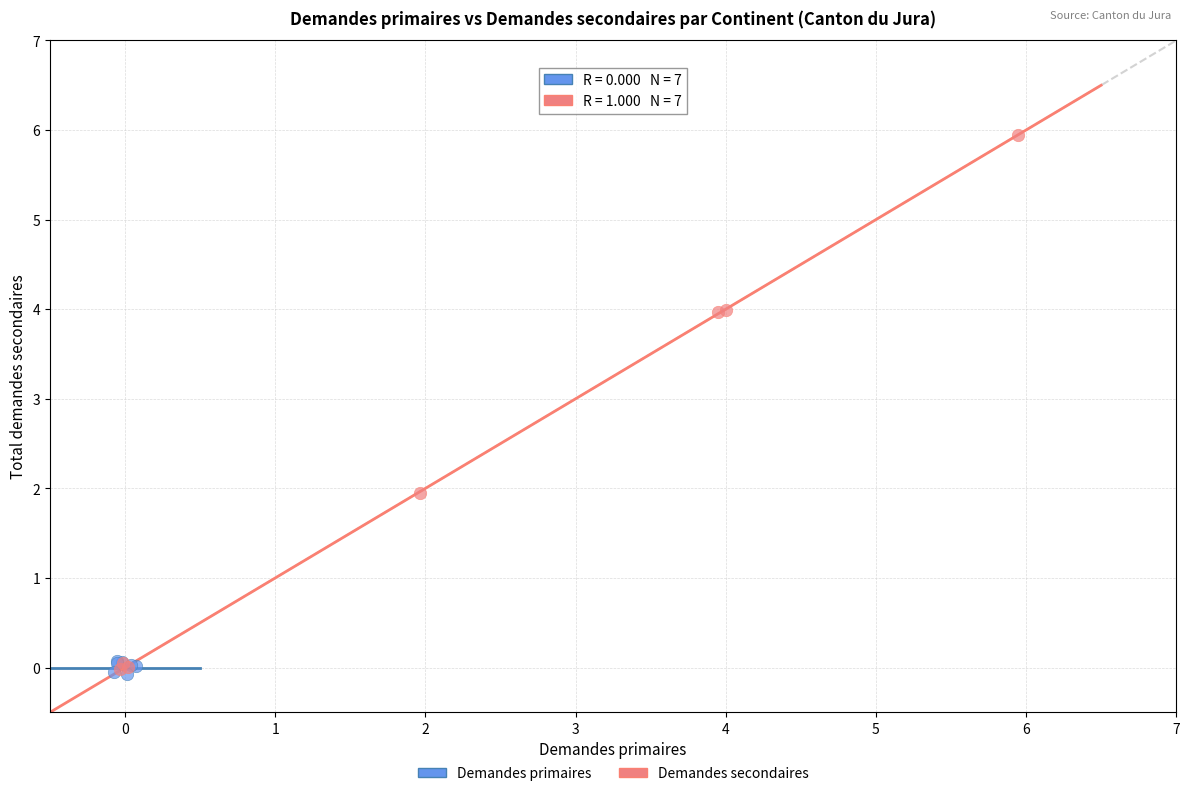

Which series contains the highest Y value?

Demandes secondaires